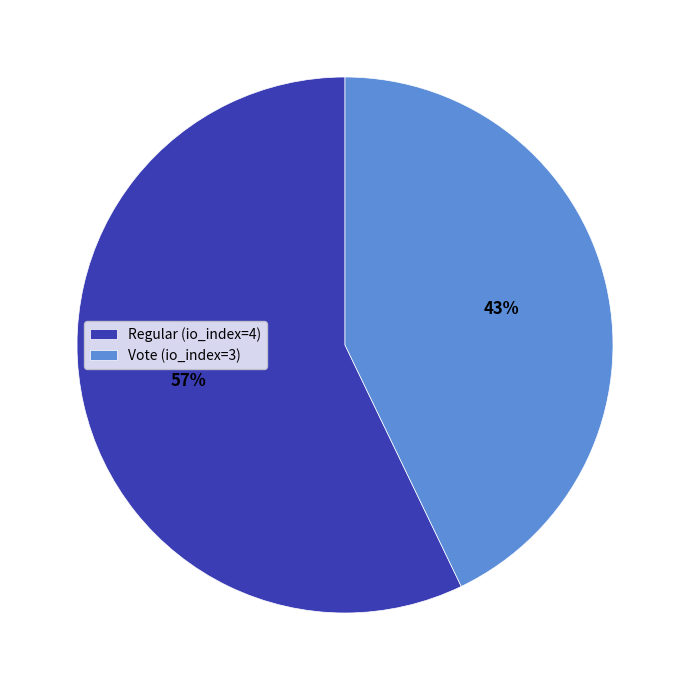

What is the largest slice in the pie chart?

Regular (io_index=4)